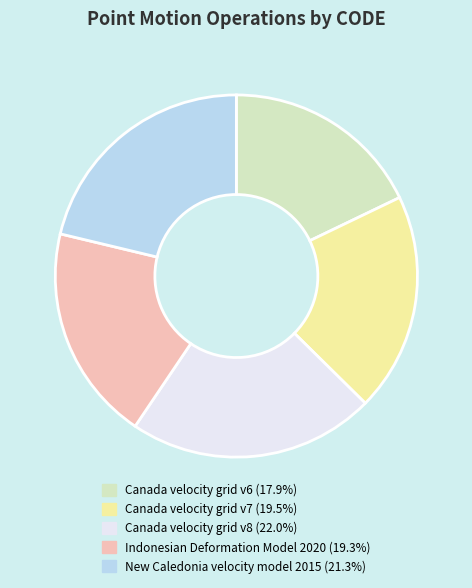

Which category has the biggest portion of the pie?

Canada velocity grid v8